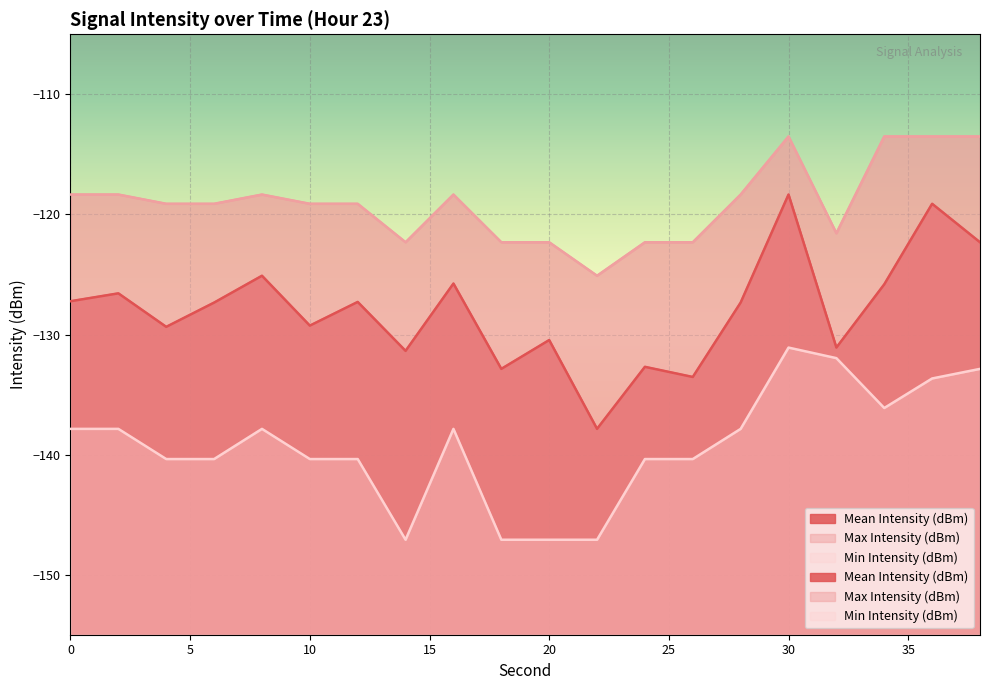

How many distinct data groups are displayed?

3